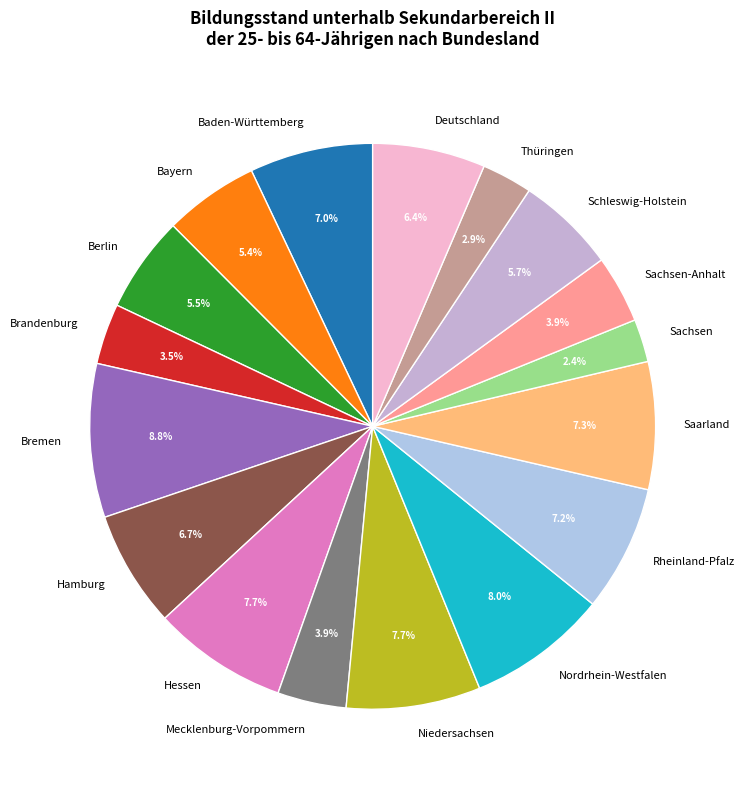

Is it true that Bremen is 23% of the pie?

False